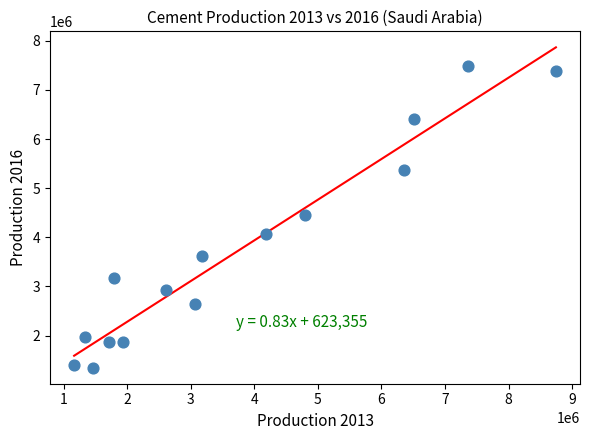

What is the range of X values (max minus min)?

7578518